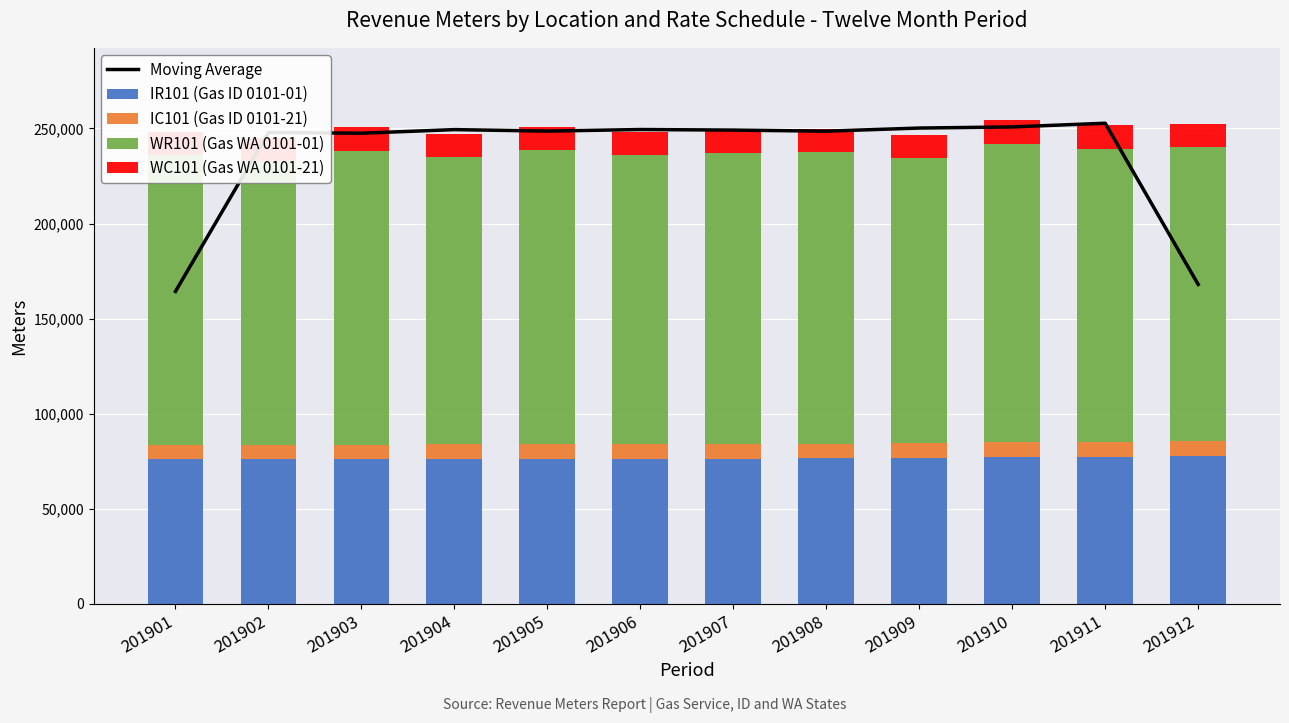

Which series has the largest total across all categories?

Moving Average